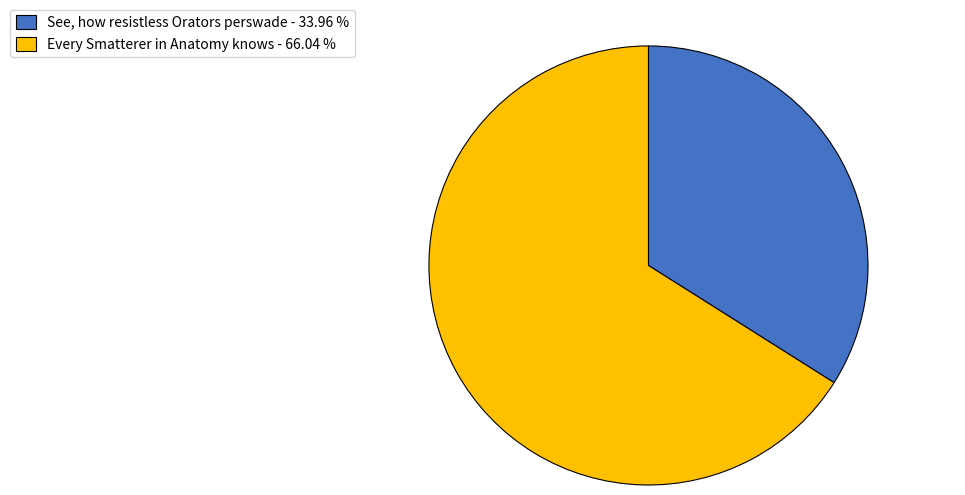

Which category has the smallest portion of the pie?

See, how resistless Orators perswade